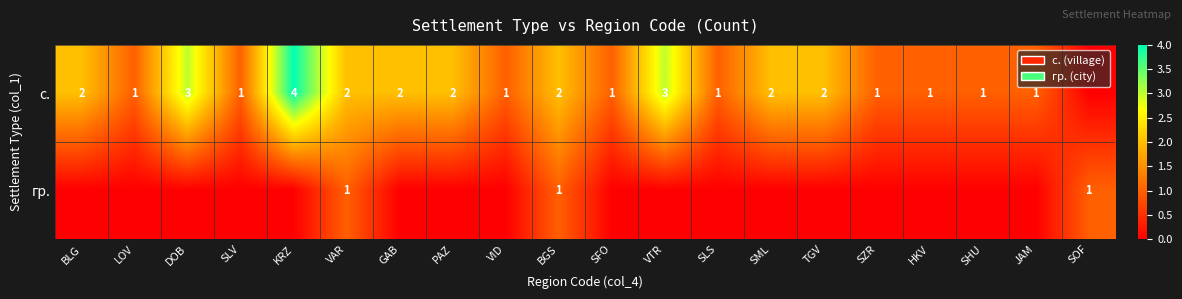

Is it true that с. equals 2 at SLS?

False